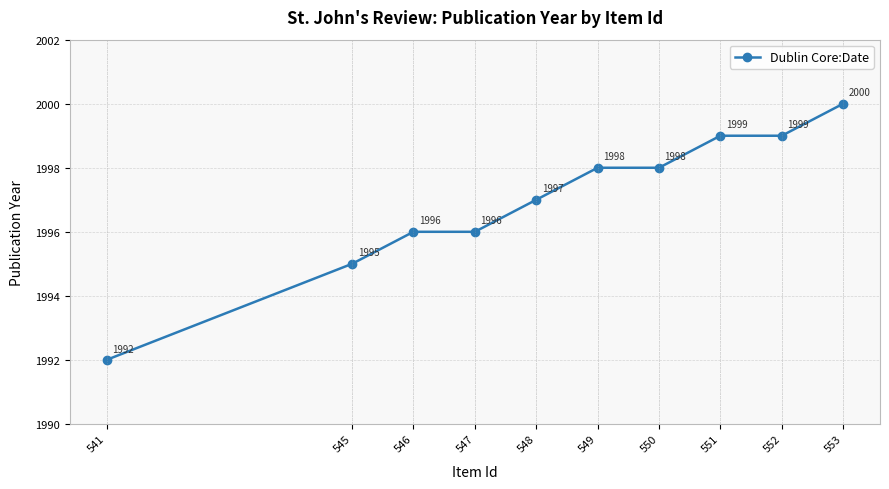

Rank the categories by value from lowest to highest.

541, 545, 547, 546, 548, 550, 549, 552, 551, 553